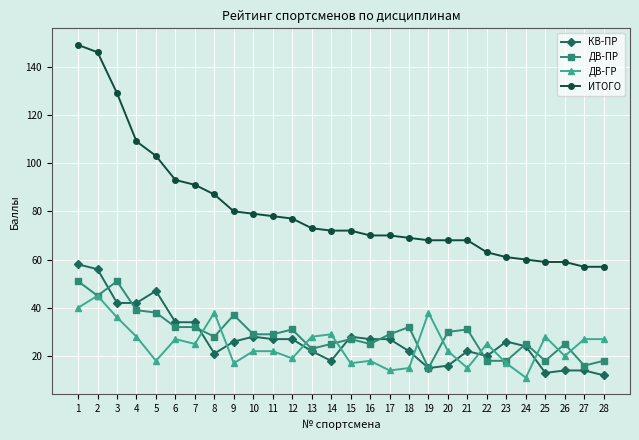

True or false: ДВ-ГР and КВ-ПР intersect in this chart.

True